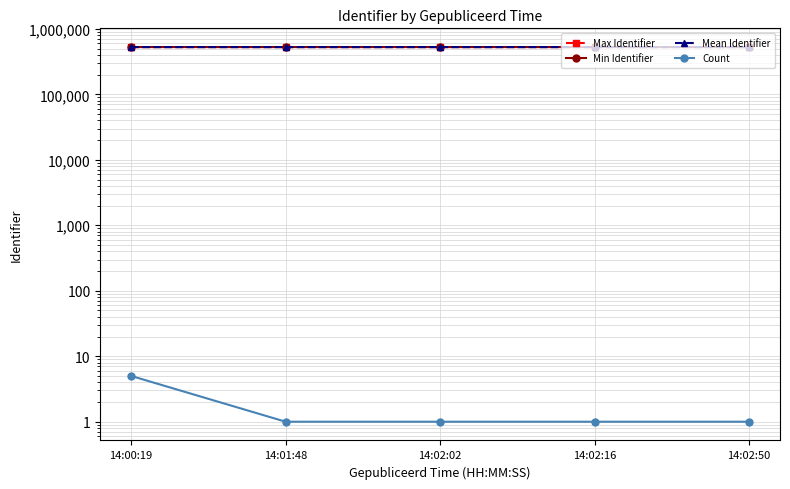

Reading left to right, what are all the values shown in this chart?

Max Identifier: 526717	526708	526709	526710	526712
Min Identifier: 526711	526708	526709	526710	526712
Mean Identifier: 526715	526708	526709	526710	526712
Count: 5	1	1	1	1